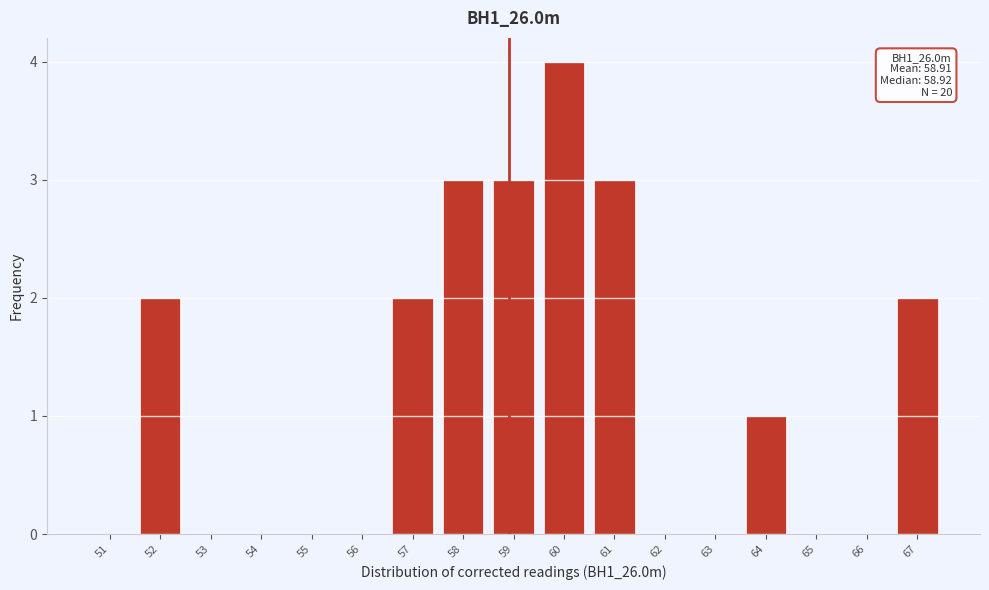

Reading right to left, transcribe all the data shown in this chart.

67=2	66=0	65=0	64=1	63=0	62=0	61=3	60=4	59=3	58=3	57=2	56=0	55=0	54=0	53=0	52=2	51=0